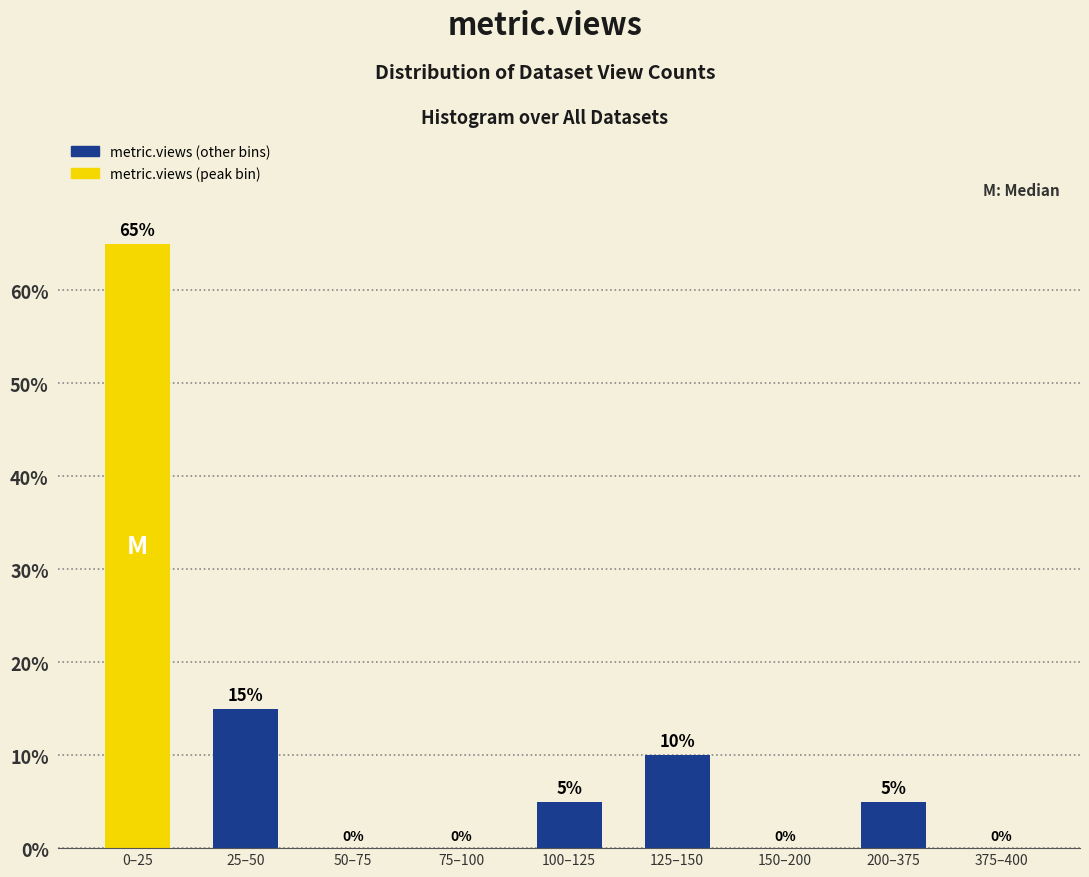

Reading left to right, transcribe all the data shown in this chart.

0–25=65	25–50=15	50–75=0	75–100=0	100–125=5	125–150=10	150–200=0	200–375=5	375–400=0